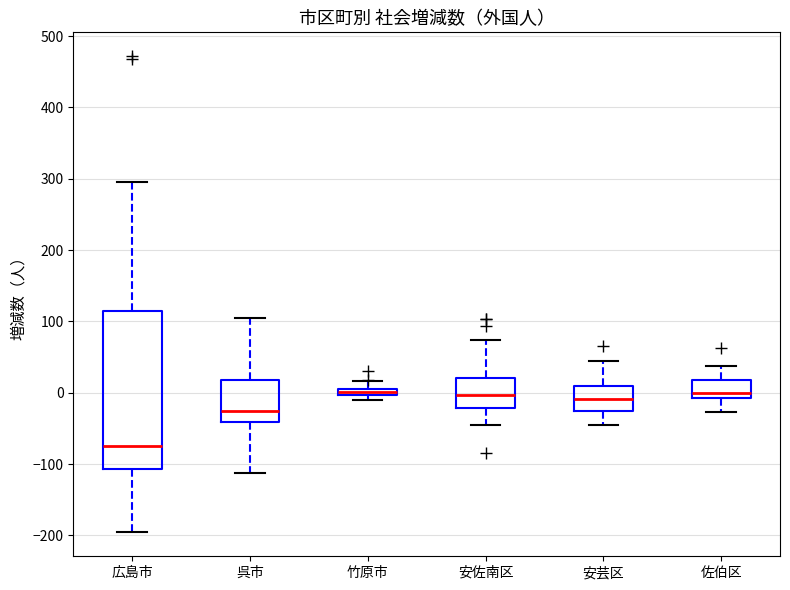

Where is the upper edge of the box for 広島市 on the y-axis? The values are not printed on the chart, so give them approximately, as read against the axis.

110